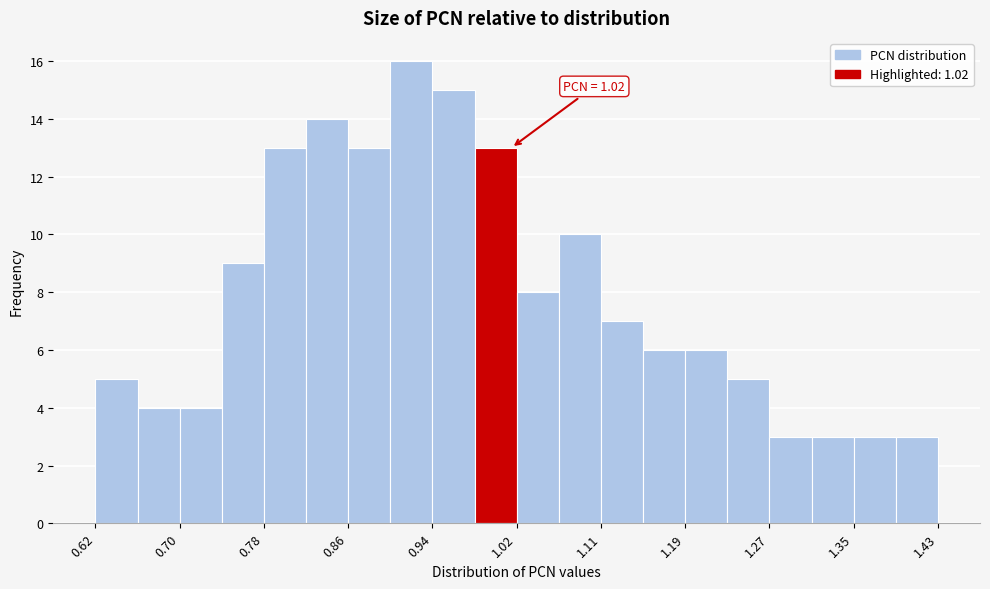

Which range on the x-axis has the tallest bar?

0.90 to 0.94